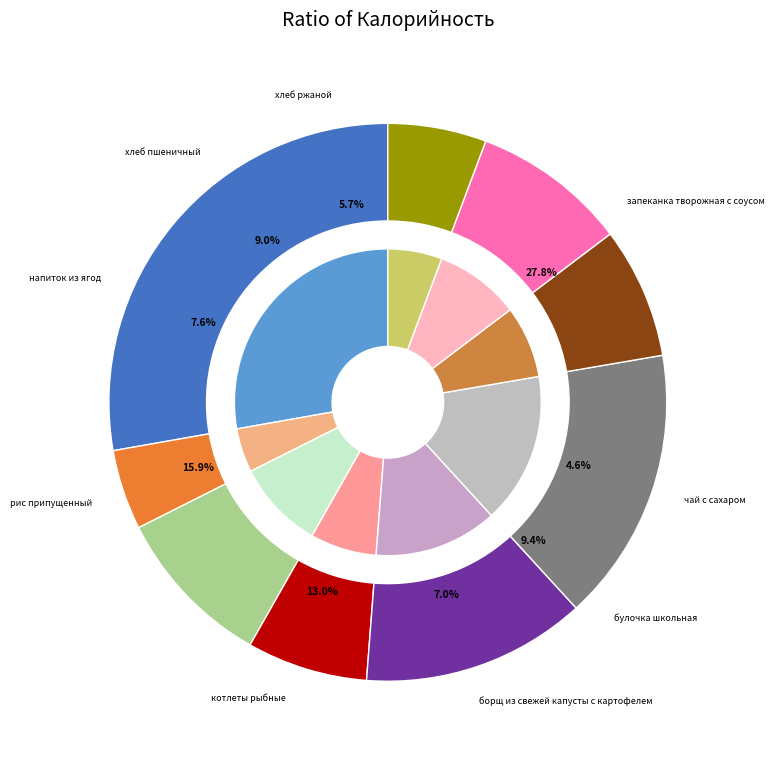

Which category has the smallest portion of the pie?

чай с сахаром